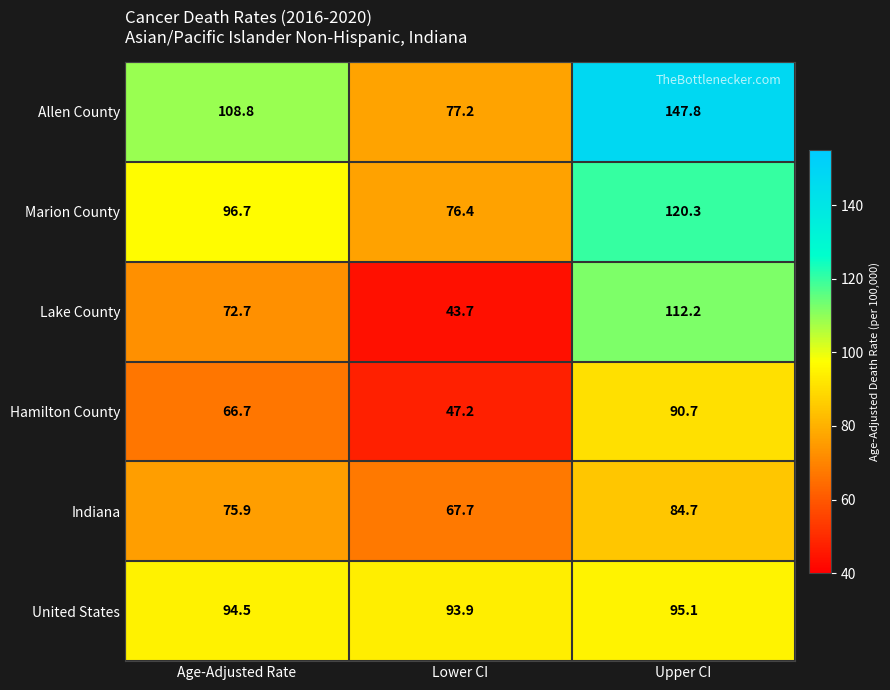

Read the Allen County value at Age-Adjusted Rate.

108.8